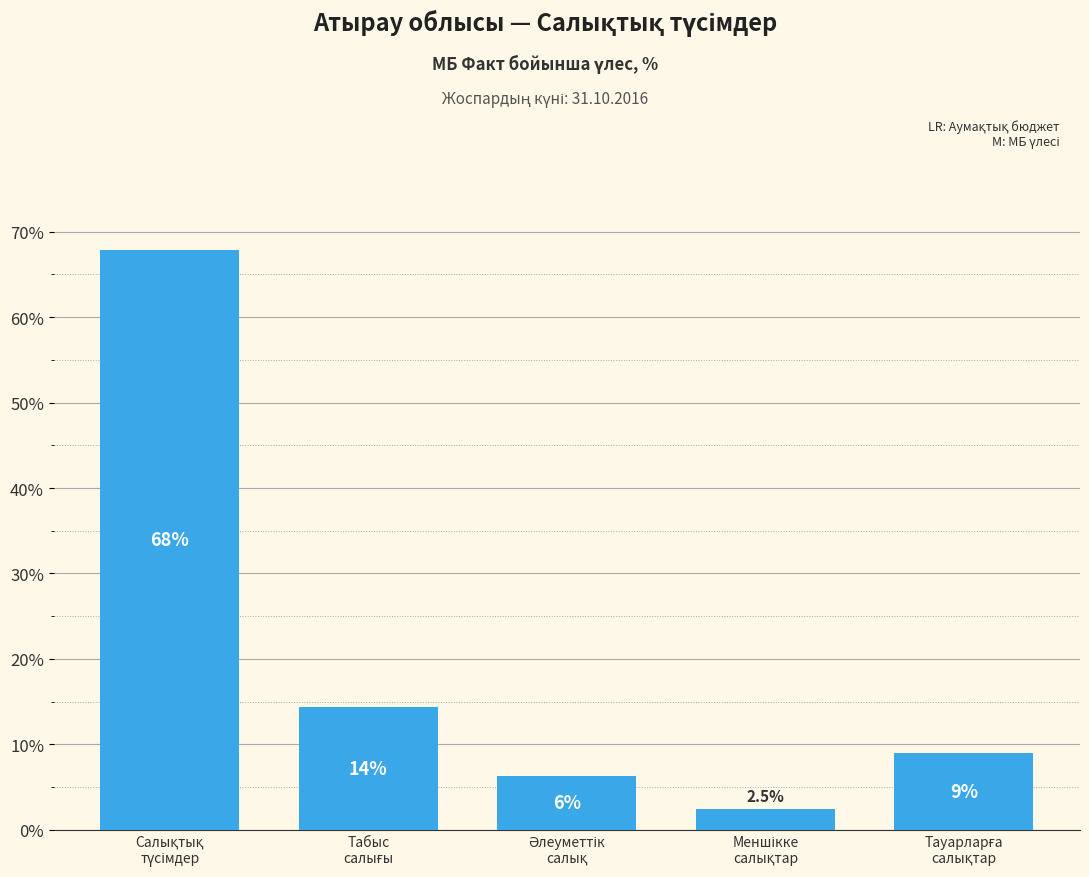

Reading right to left, what are all the values shown in this chart?

9.0	2.5	6.3	14.4	67.9